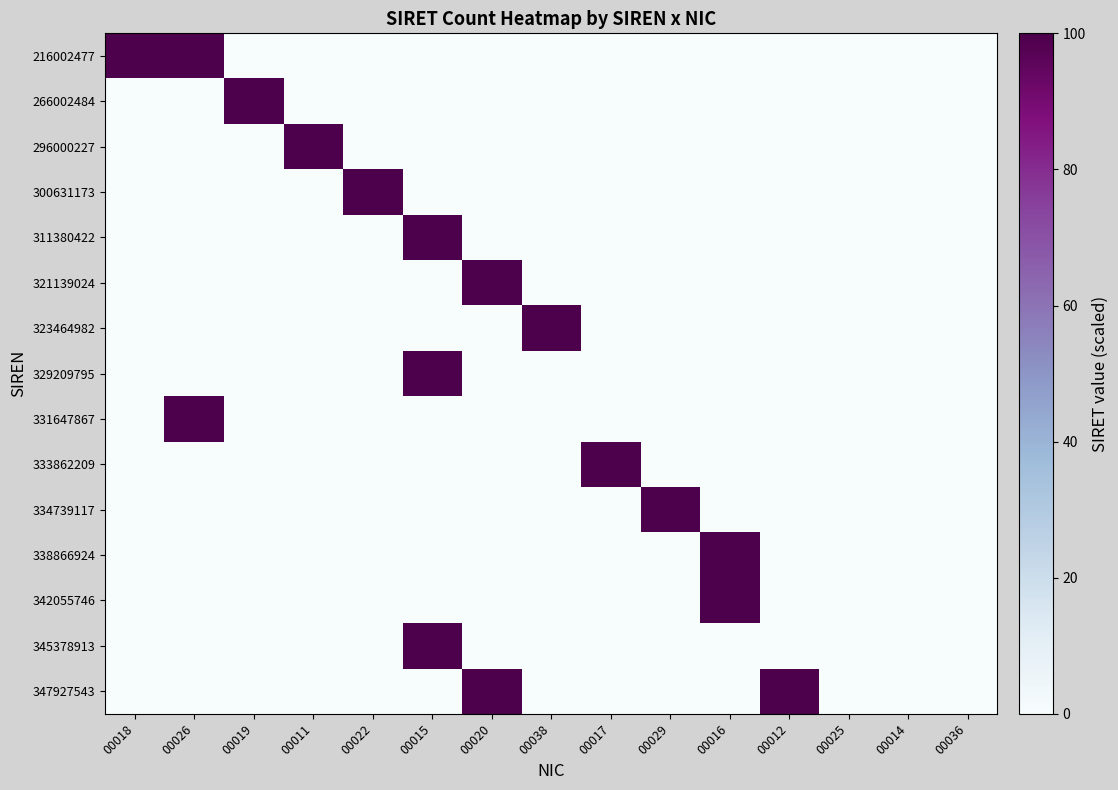

List the series in order of their peak value, highest first.

347927543, 345378913, 342055746, 338866924, 334739117, 333862209, 331647867, 329209795, 323464982, 321139024, 311380422, 300631173, 296000227, 266002484, 216002477